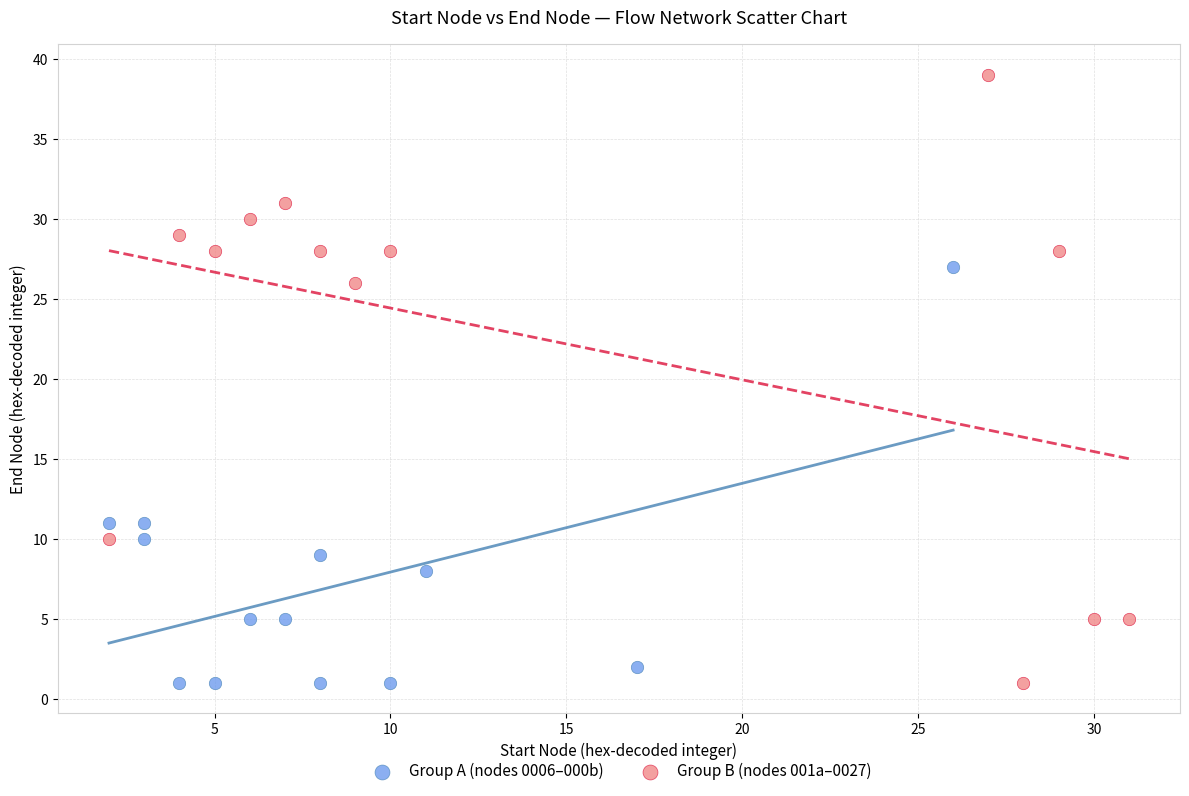

What are all the series names shown in the legend?

Group A (nodes 0006–000b), Group B (nodes 001a–0027)